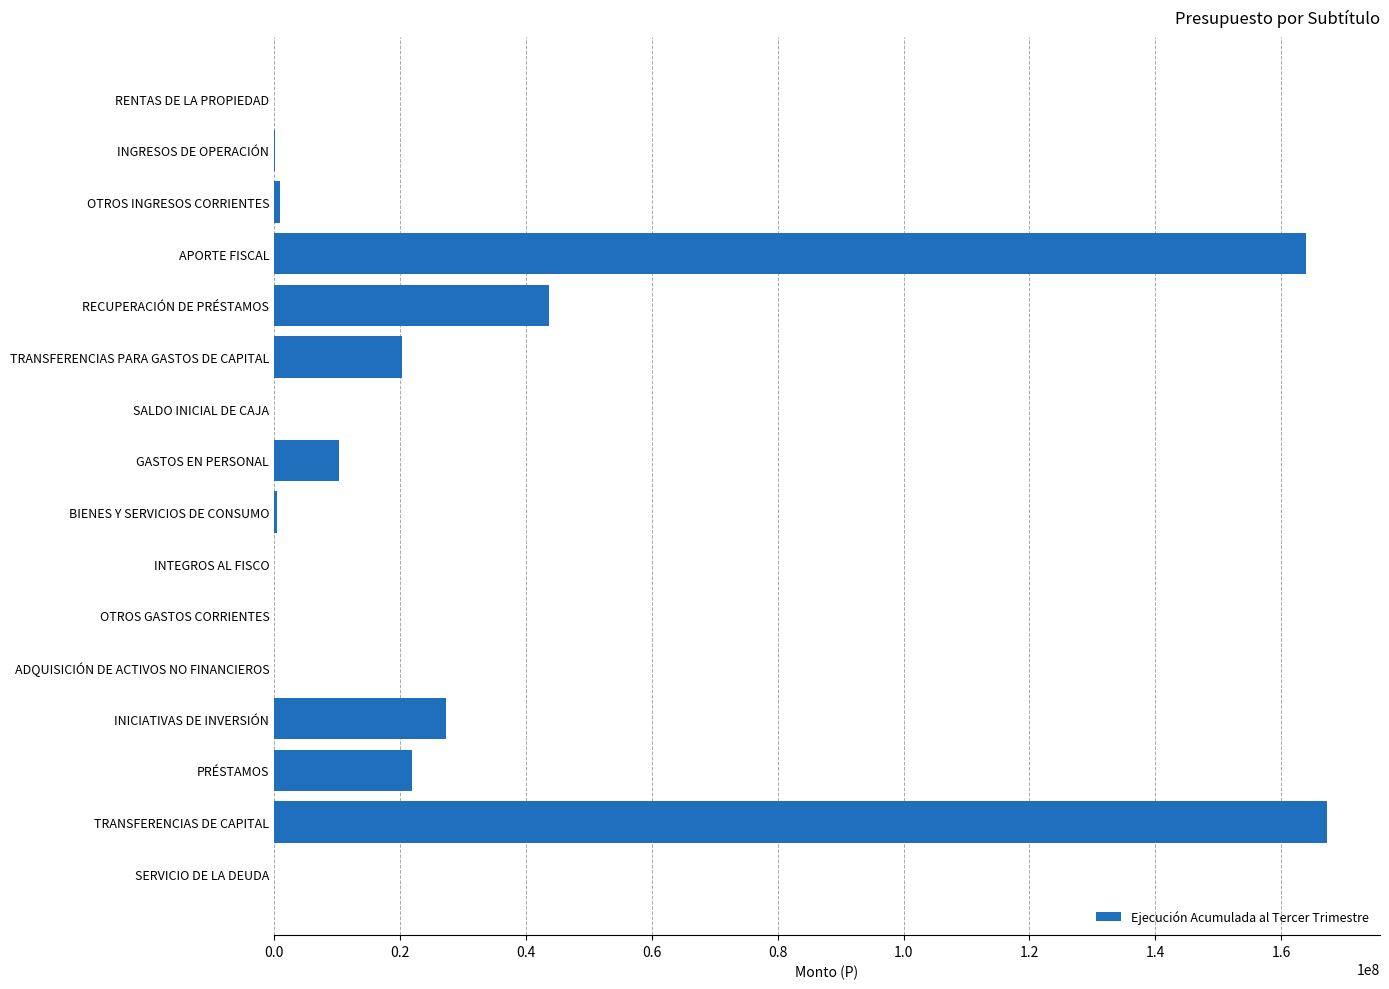

Is it true that the value at RECUPERACIÓN DE PRÉSTAMOS is 17509630?

False